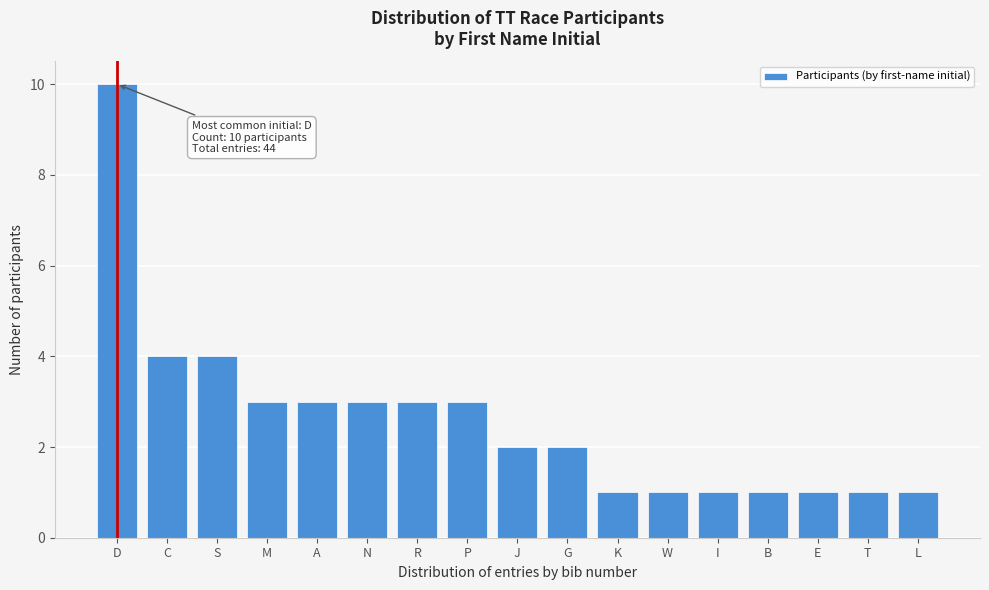

Reading right to left, what are all the values shown in this chart?

1	1	1	1	1	1	1	2	2	3	3	3	3	3	4	4	10